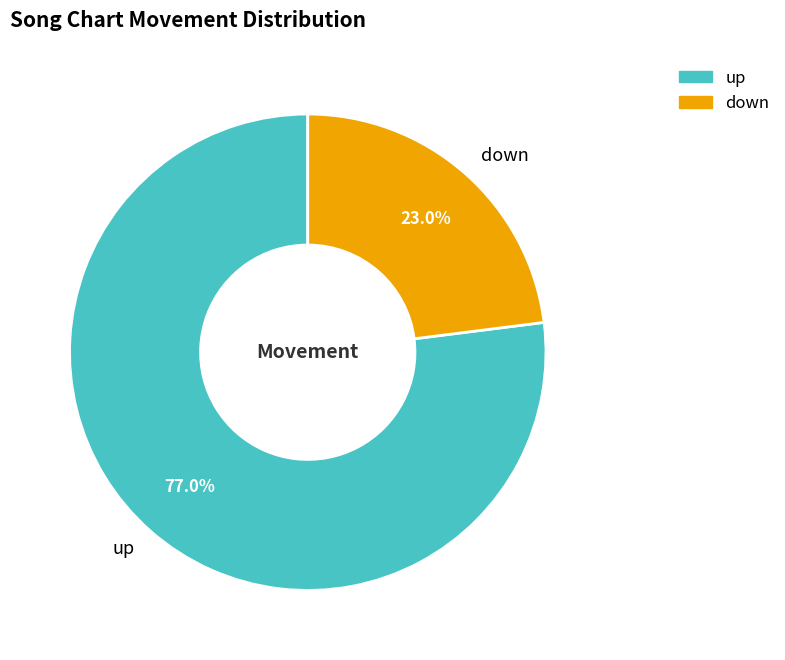

What is the ratio of the value at up to the value at down?

3.3